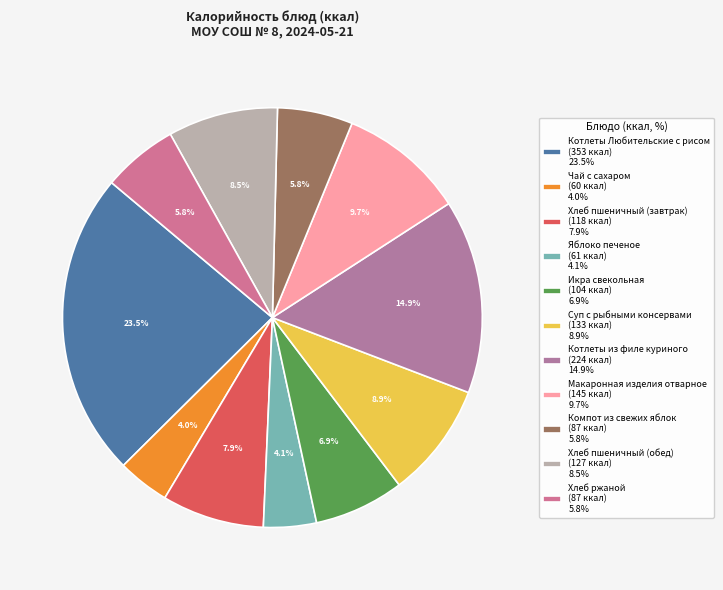

Is it true that Чай с сахаром is 13% of the pie?

False